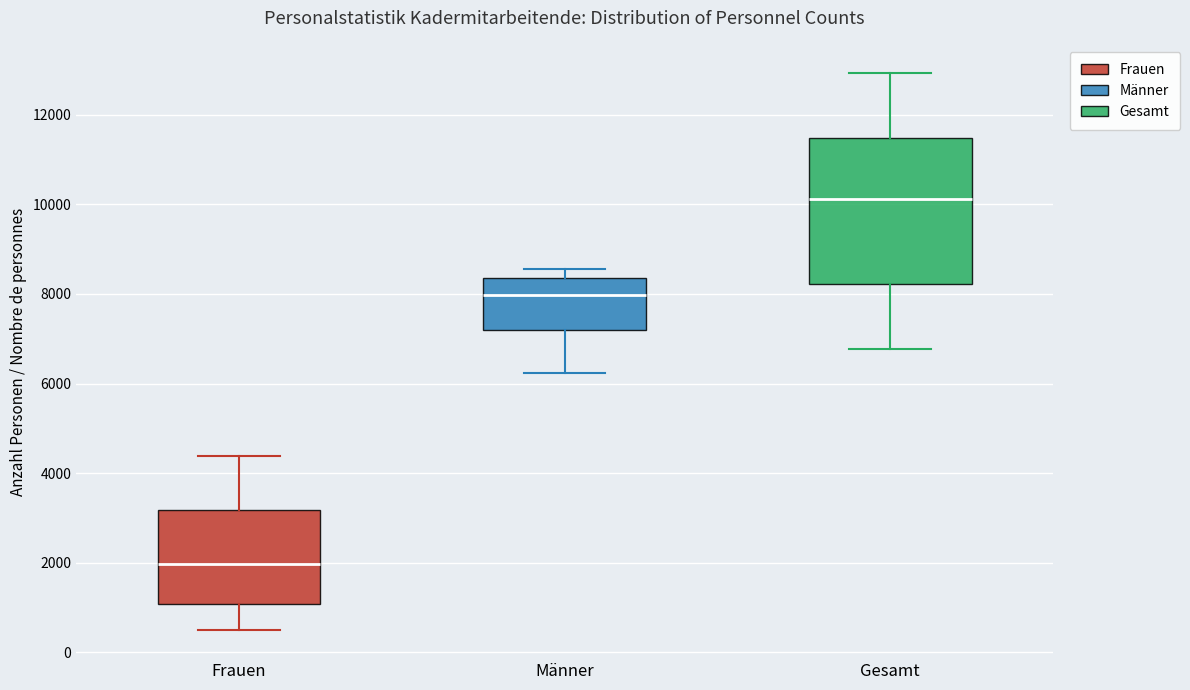

Reading left to right, read every box against the y-axis: the position of its median line, the range the box covers, and the ends of its whiskers. The values are not printed on the chart, so give them approximately, as read against the axis.

Frauen: median 2000, box 1000 to 3200, whiskers 400 to 4400
Männer: median 8000, box 7200 to 8400, whiskers 6200 to 8600
Gesamt: median 10200, box 8200 to 11400, whiskers 6800 to 13000